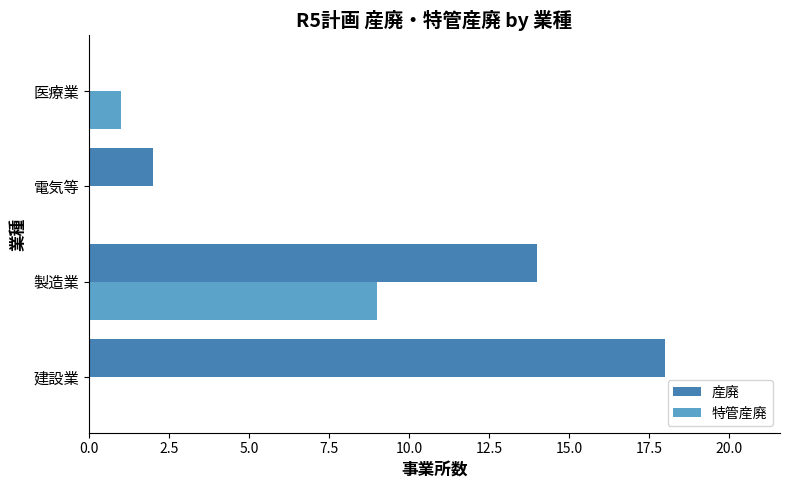

The 特管産廃 series shows 0 at 電気等. True or false?

True